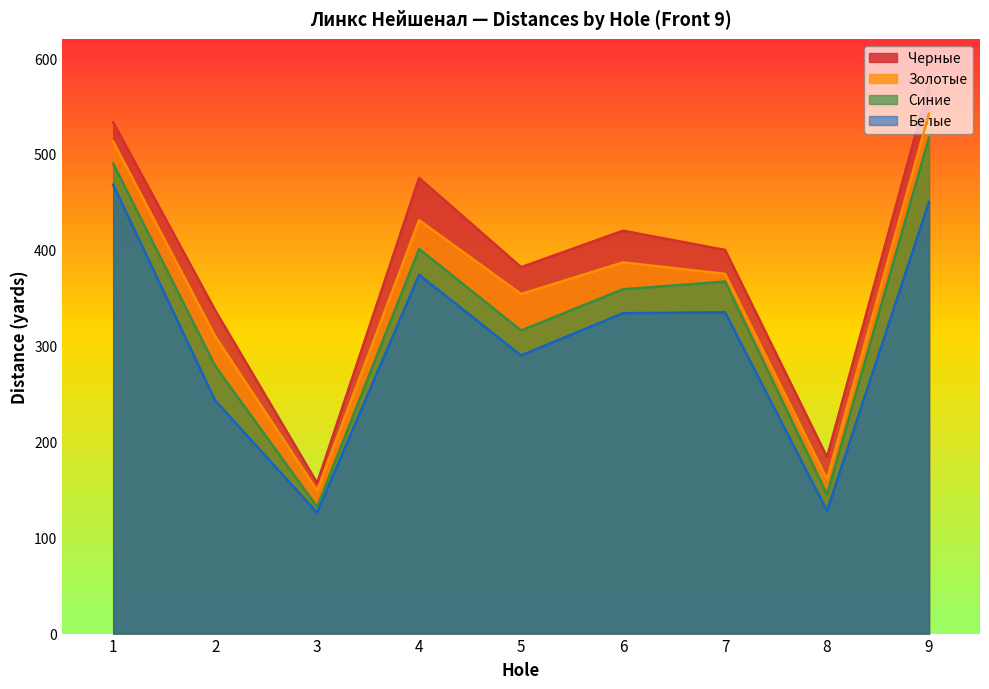

How many interior local valleys does the Синие series have?

3